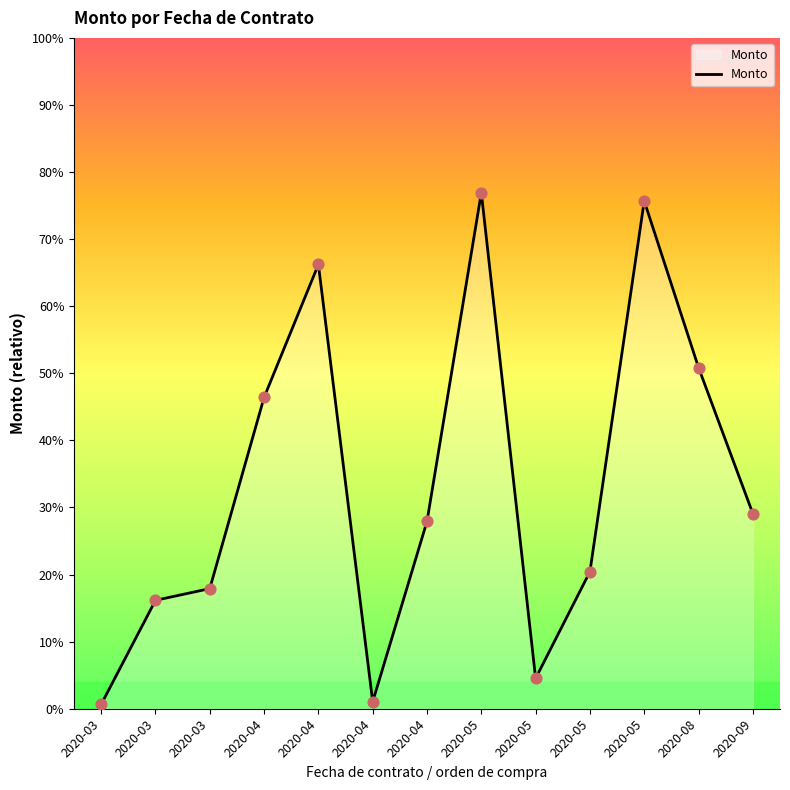

Between 2020-04 and 2020-04, which is larger?

2020-04